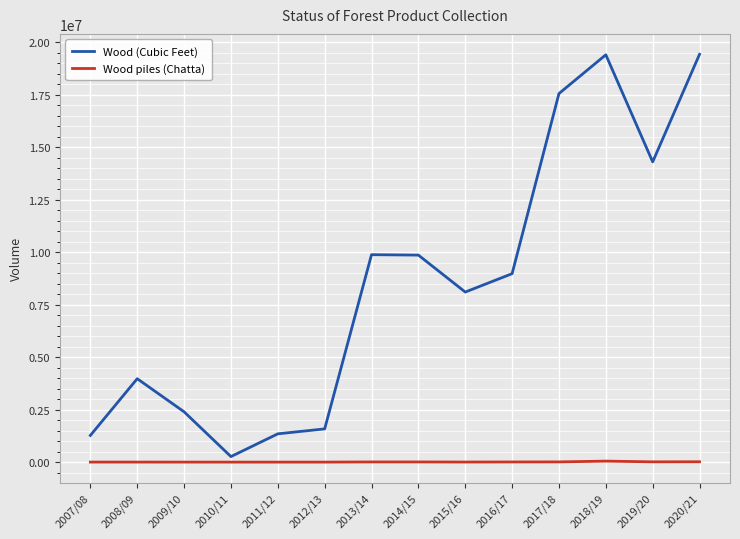

Rank the series at 2015/16 from highest to lowest value.

Wood (Cubic Feet), Wood piles (Chatta)